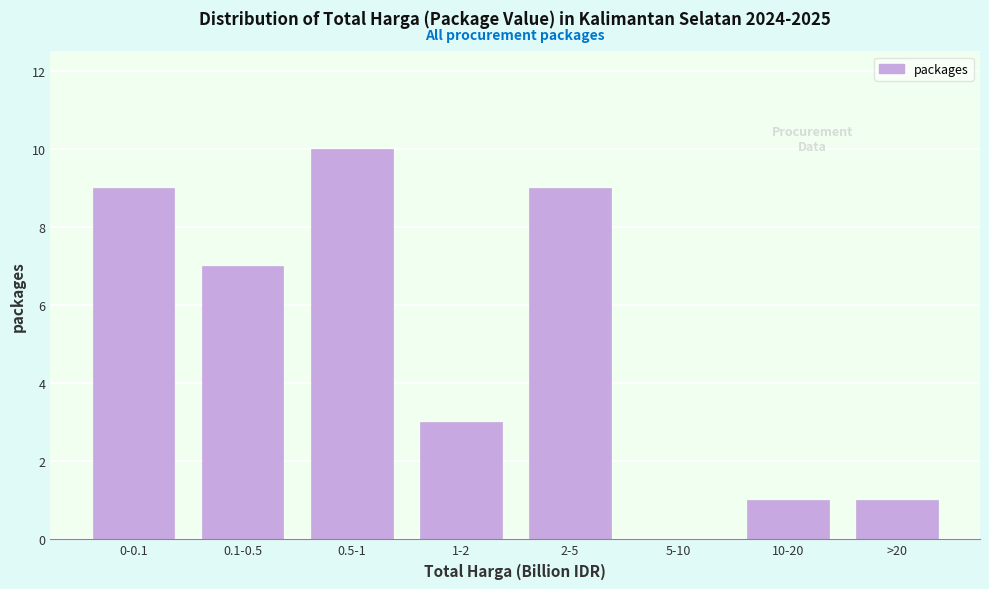

Reading right to left, what are all the values shown in this chart?

>20=1	10-20=1	5-10=0	2-5=9	1-2=3	0.5-1=10	0.1-0.5=7	0-0.1=9